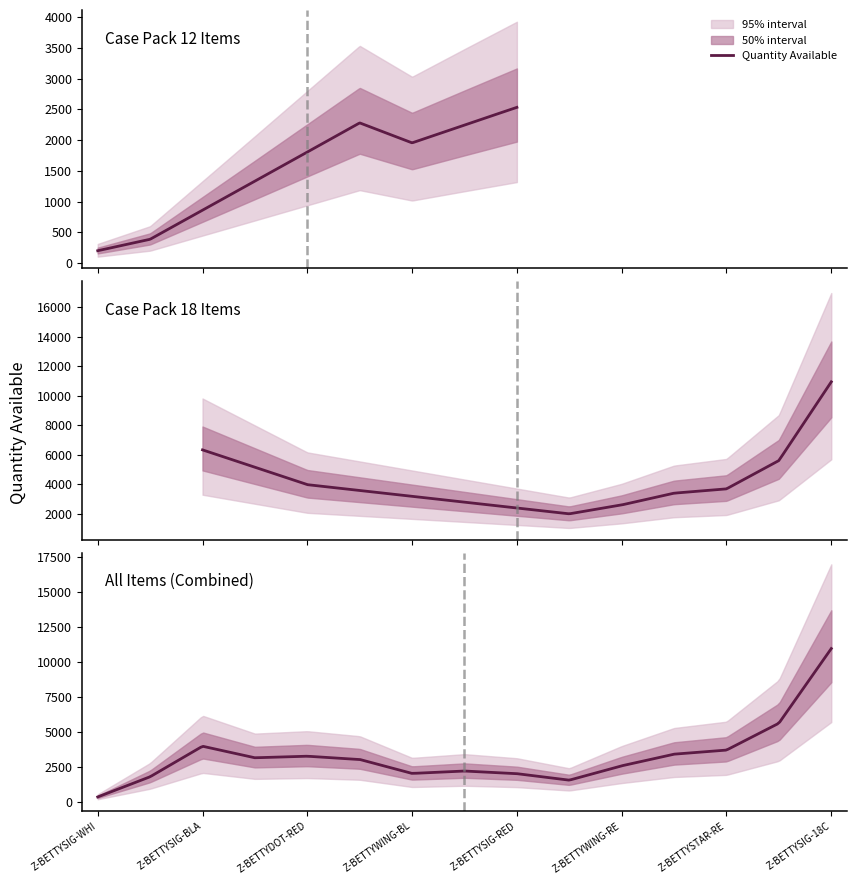

What position from the right is Z-BETTYSELFIE-FUSHIA-12CP?

10